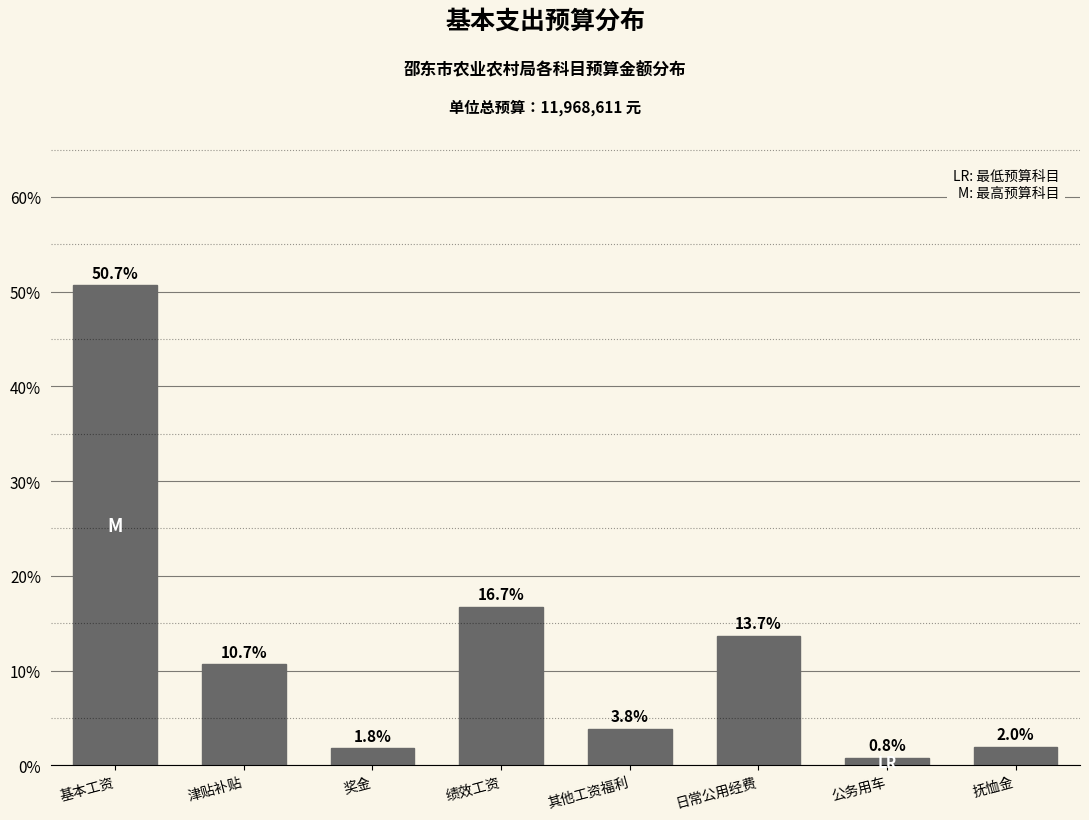

Reading right to left, list all the values displayed in this chart.

抚恤金=2.0	公务用车=0.8	日常公用经费=13.7	其他工资福利=3.8	绩效工资=16.7	奖金=1.8	津贴补贴=10.7	基本工资=50.7